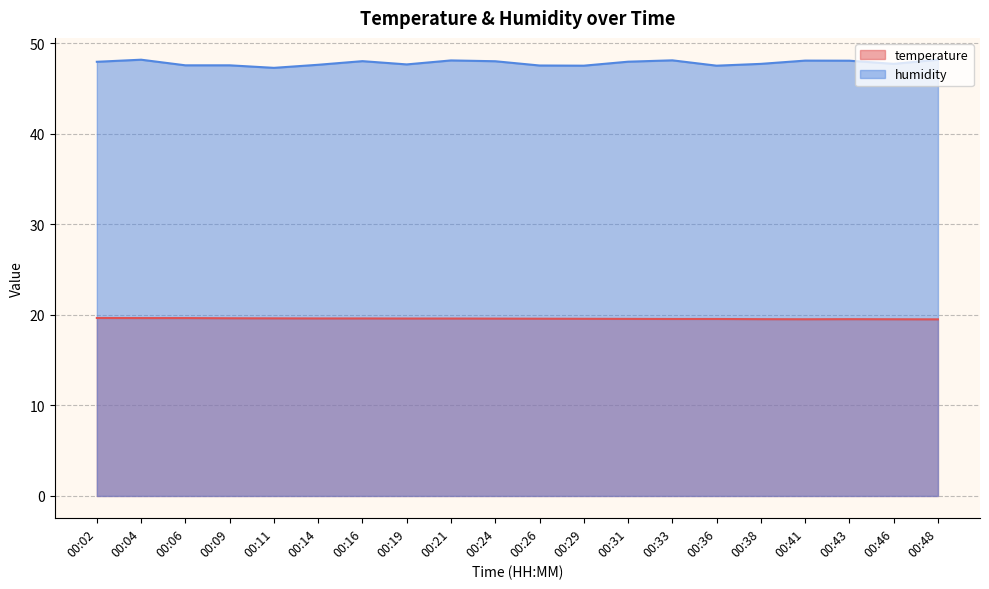

Does the chart display data point markers on the line(s)?

No